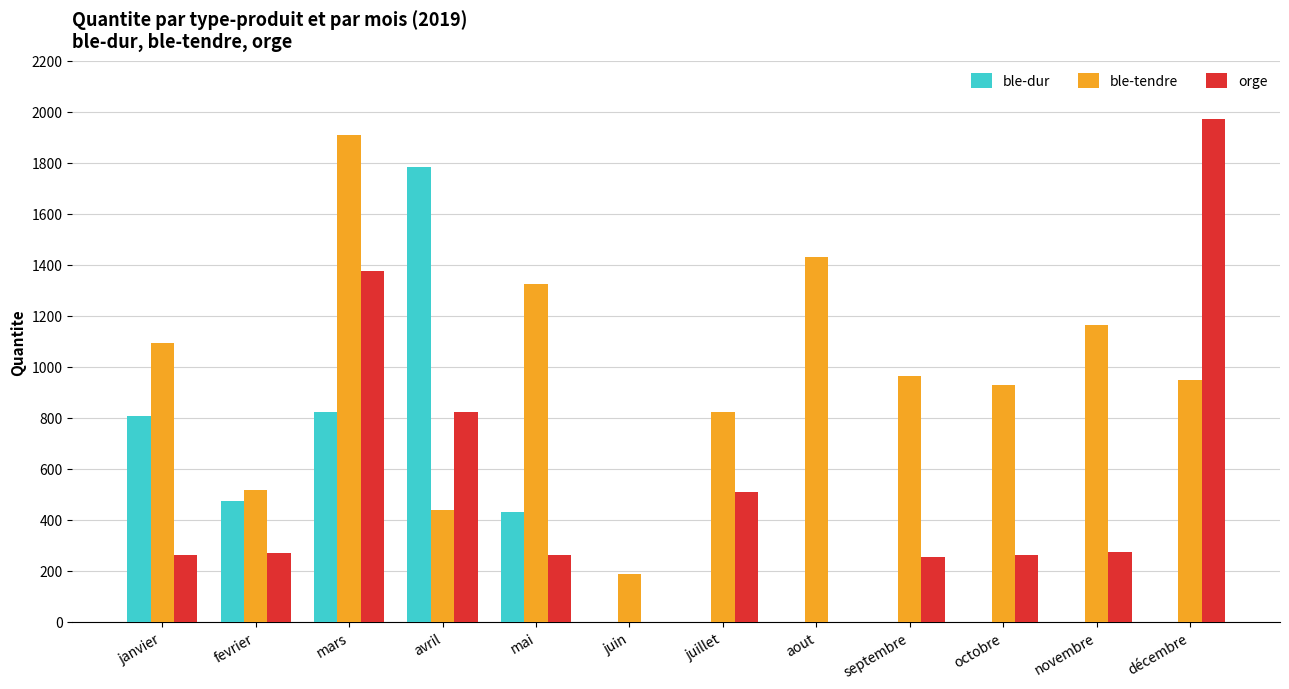

Which series has the largest total across all categories?

ble-tendre